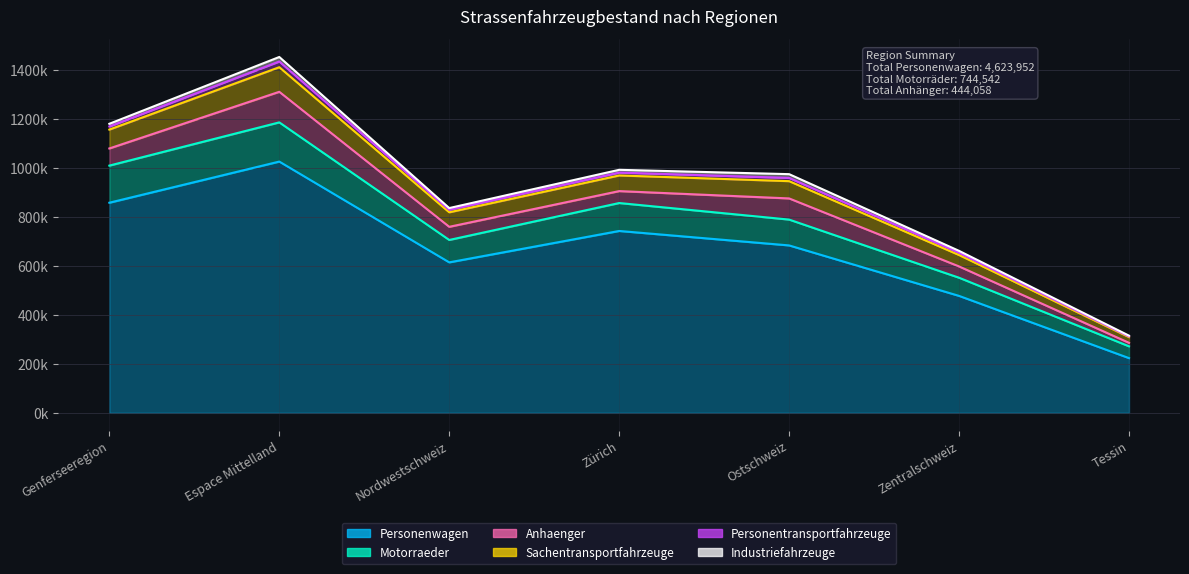

The value of Personenwagen at Tessin is 223373. True or false?

True